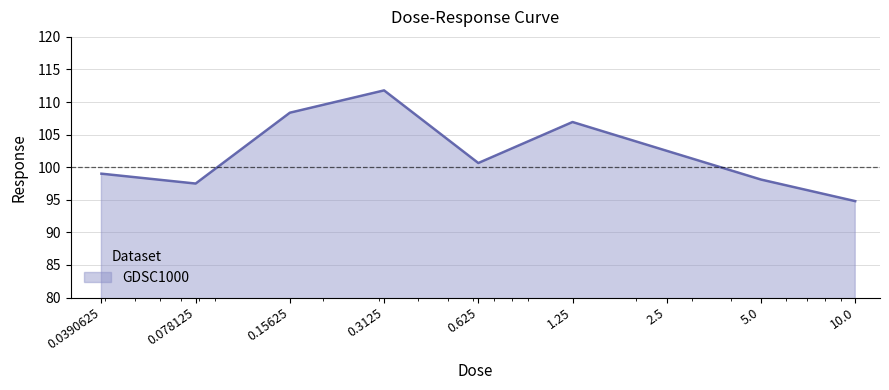

What is the greatest value displayed?

111.8